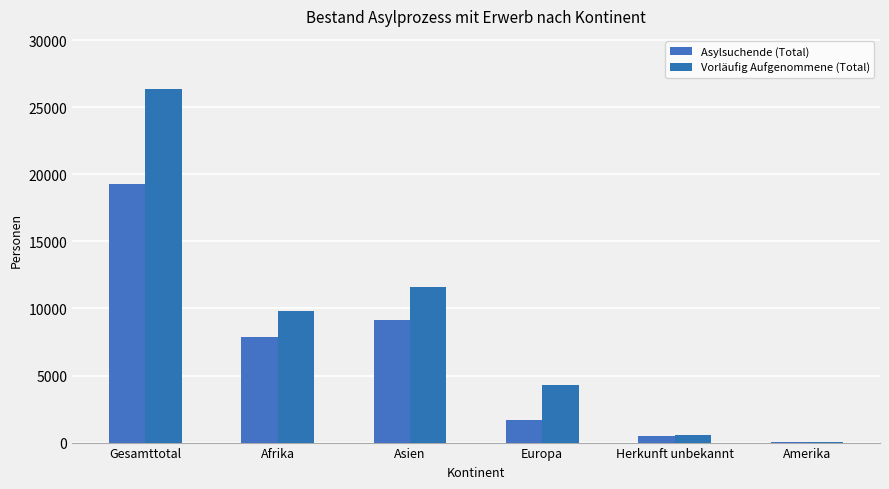

At which label does Asylsuchende (Total) reach its minimum?

Amerika